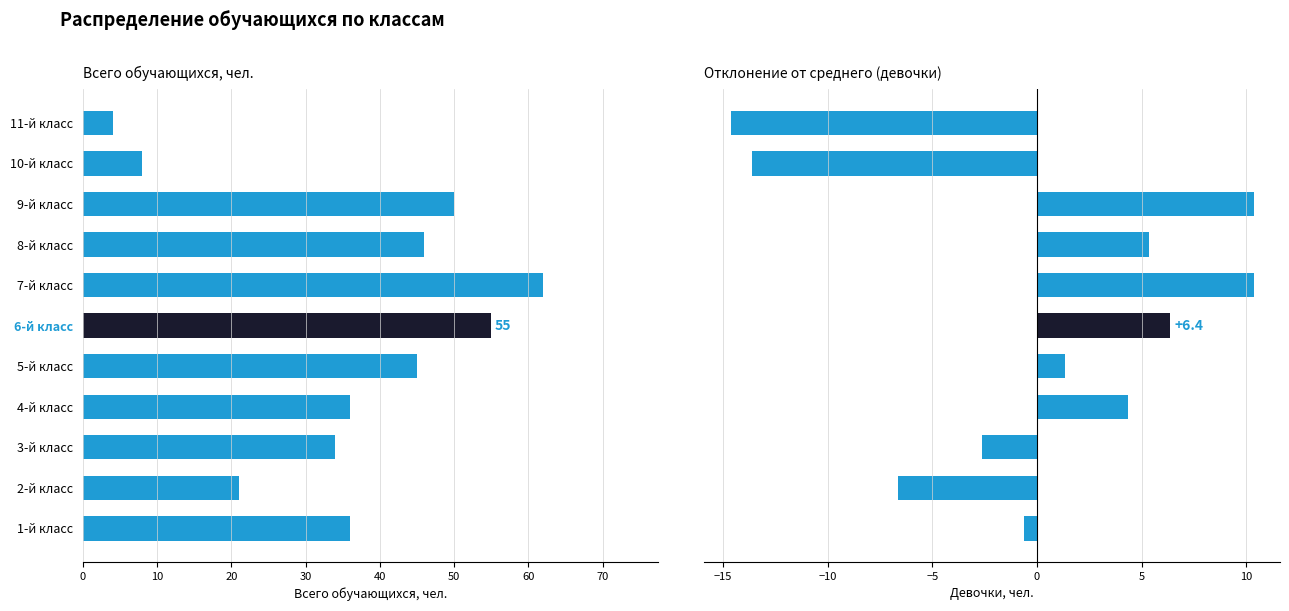

What is the approximate value of Всего обучающихся at 4-й класс?

36.0